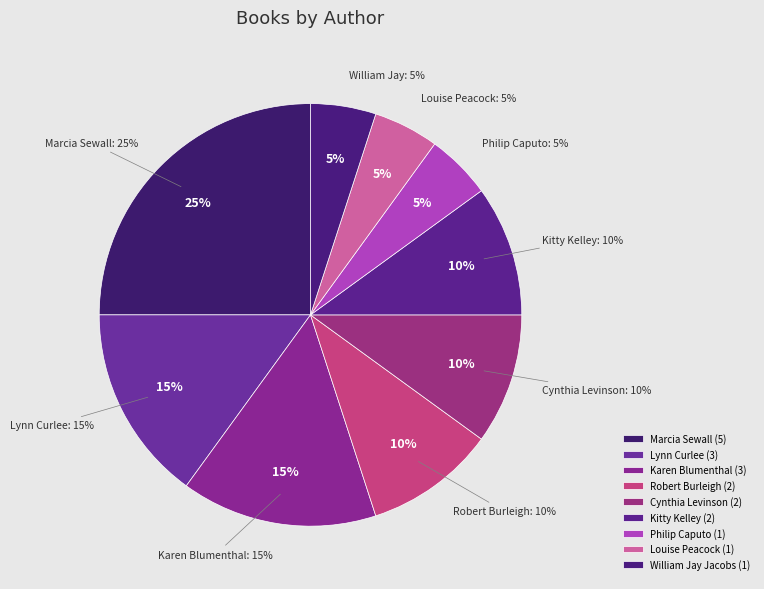

Does any single category account for the majority?

No